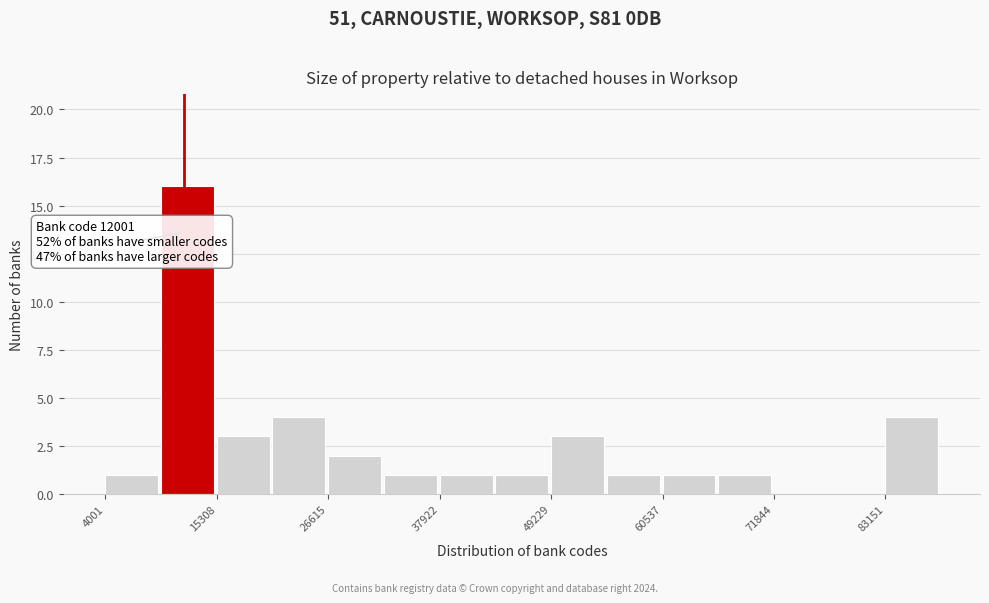

Around what value on the x-axis is the tallest bar? Give the approximate position of its centre, as read against the axis.

12000